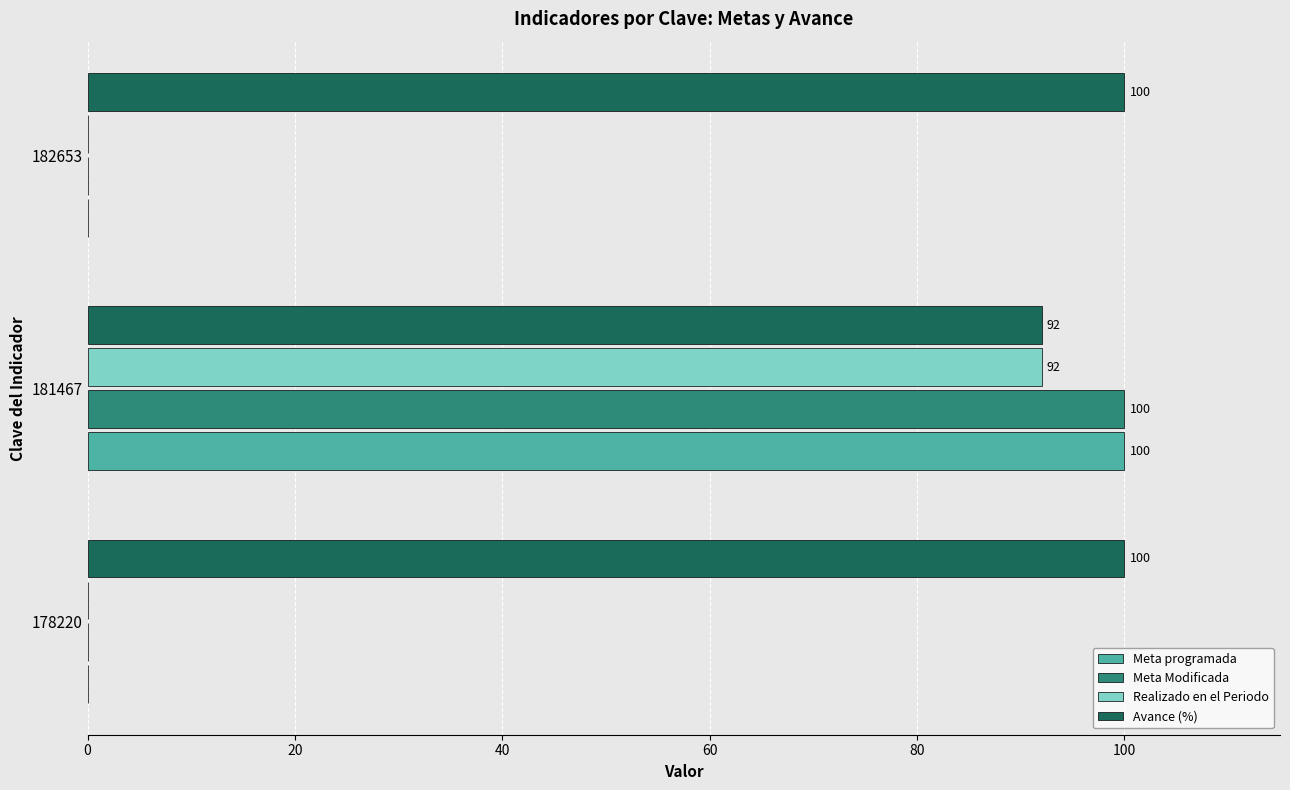

What is the maximum value for Avance (%)?

100